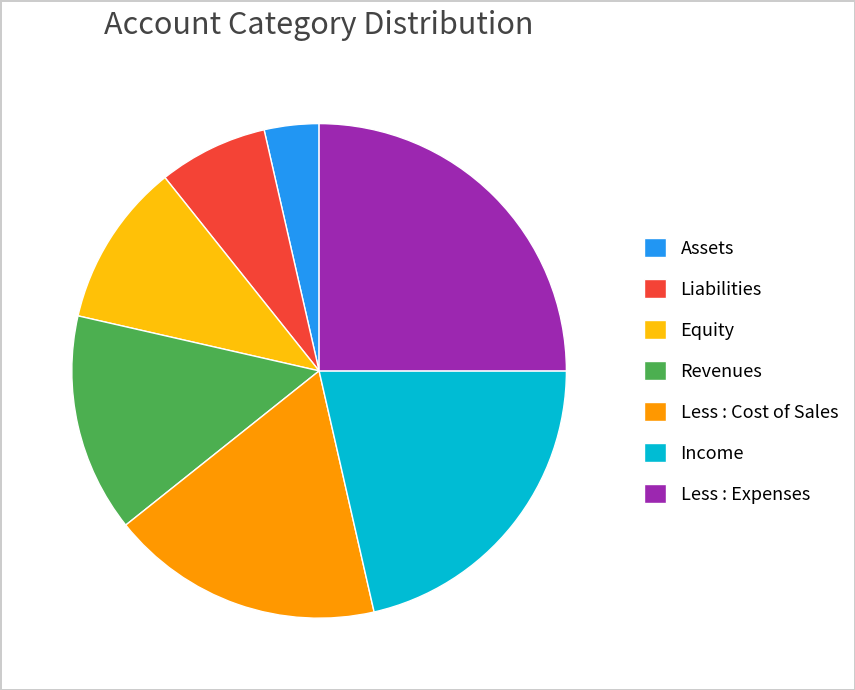

How many segments does this pie chart have?

7